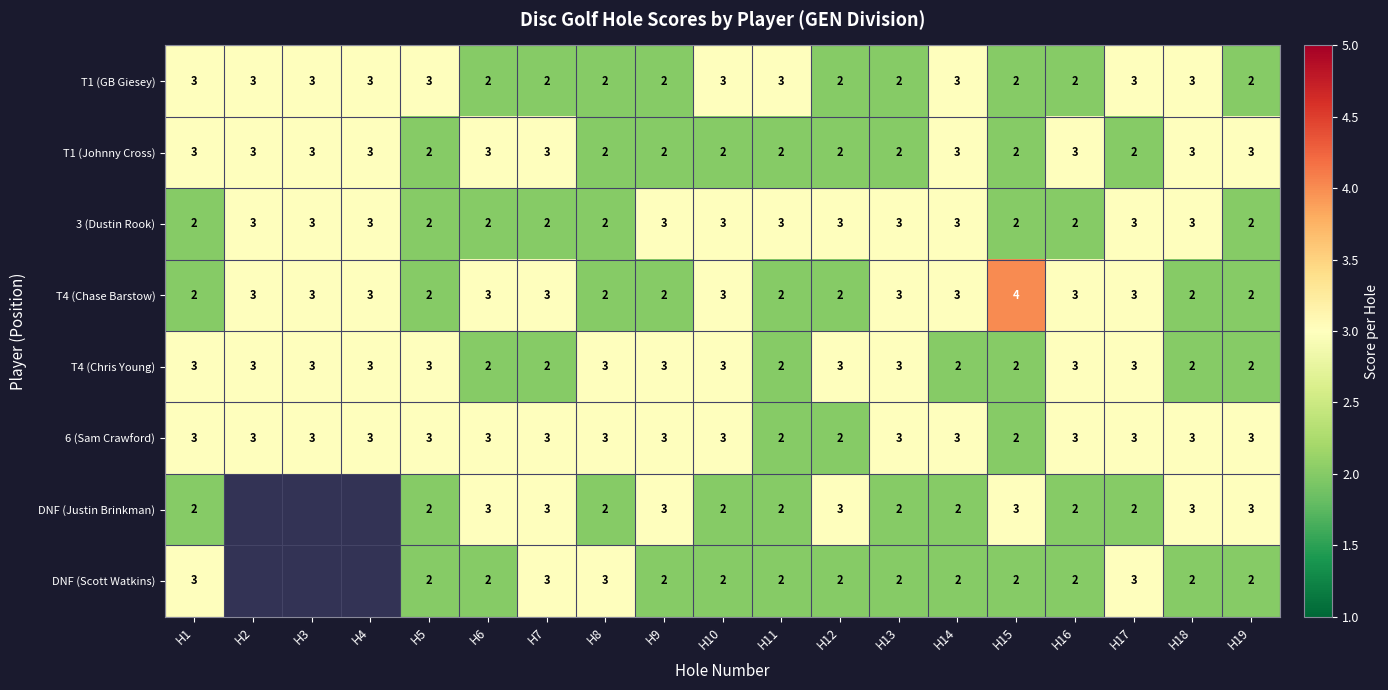

What is the difference between the highest and lowest values at H14?

1